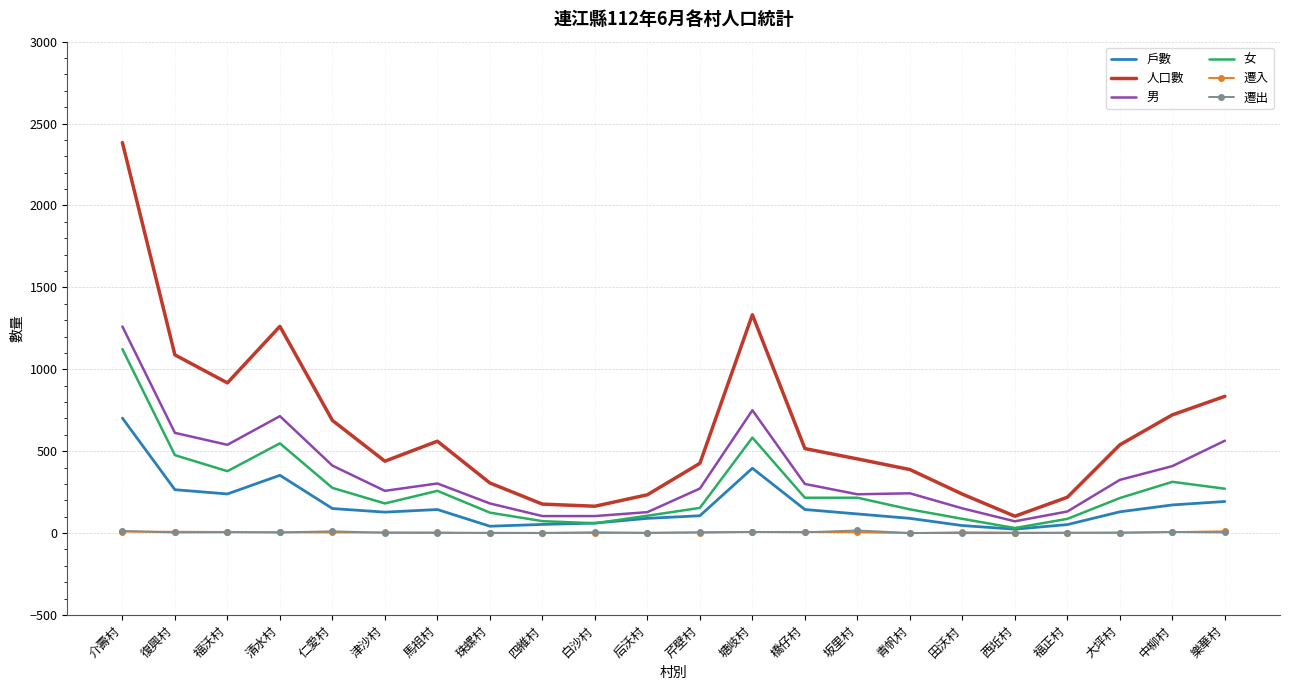

At which category is the sum across all series the highest?

介壽村